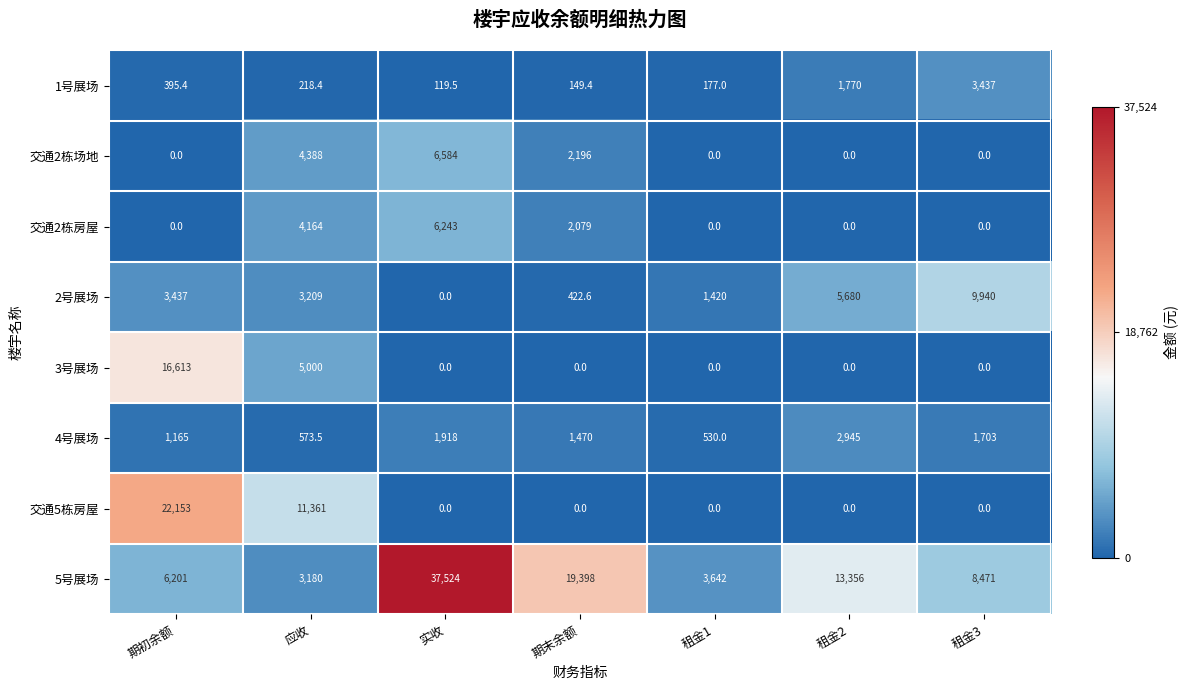

What is the maximum value for 交通5栋房屋?

22153.0